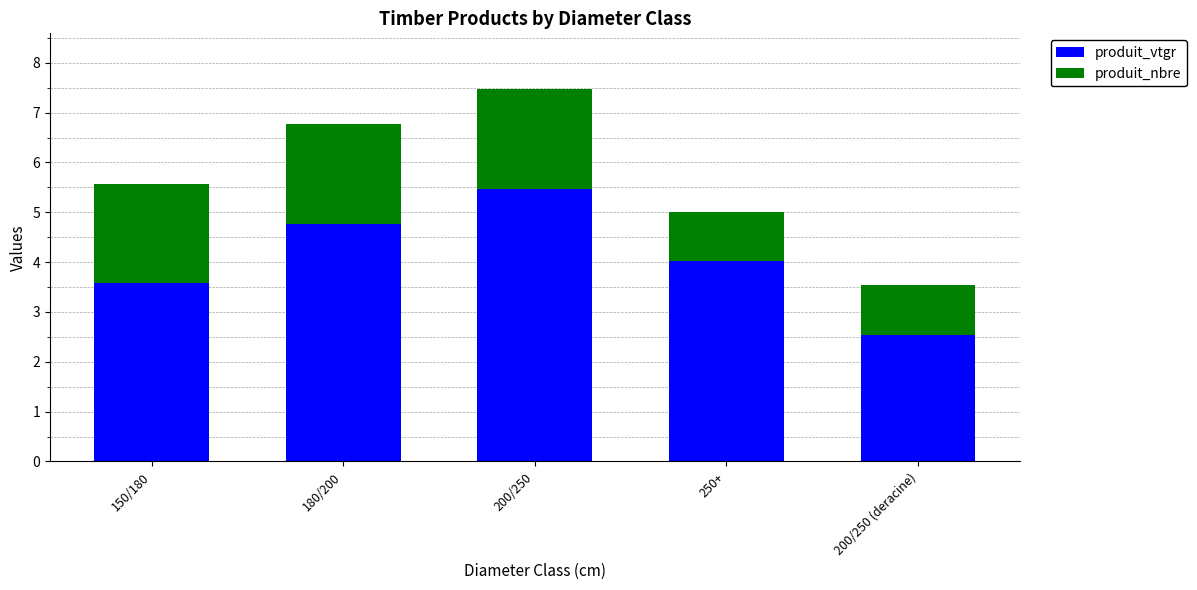

List the labels in order of produit_vtgr value, smallest first.

200/250 (deracine), 150/180, 250+, 180/200, 200/250